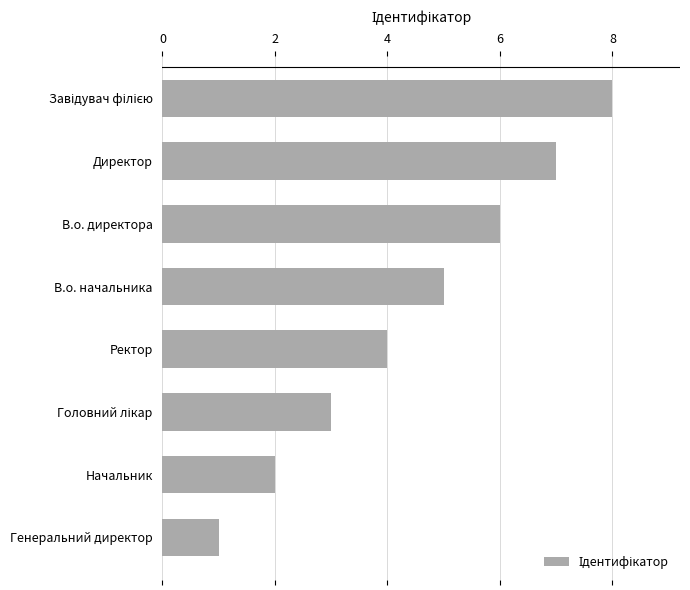

Which category has the lowest value across all series?

Генеральний директор